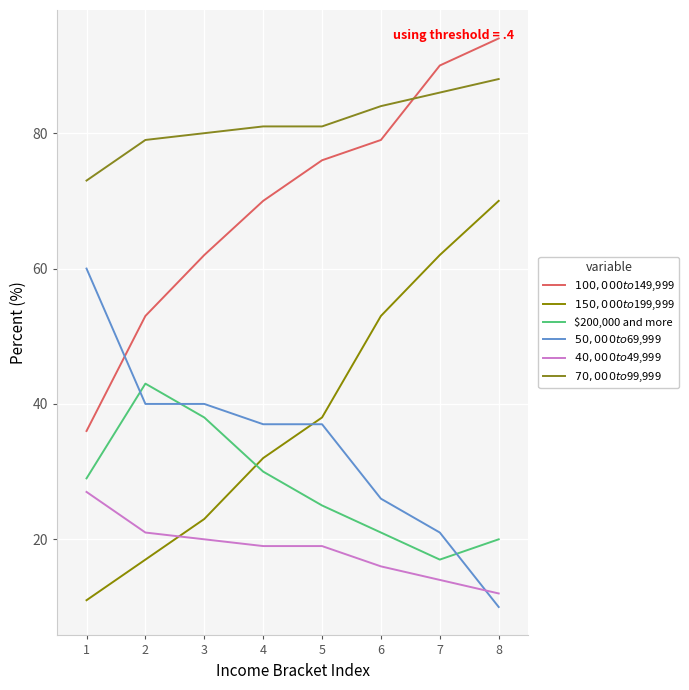

Is this an area chart (filled region under the line)?

No